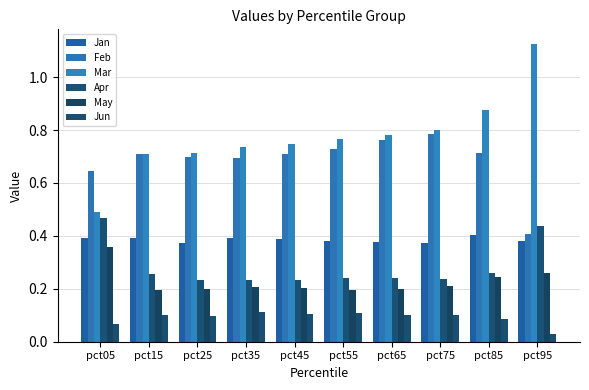

How many data points does each series have?

10